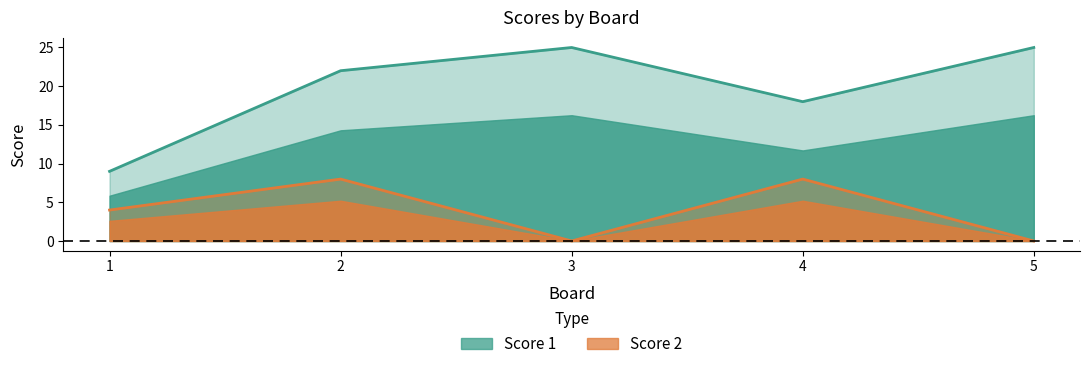

What is the value of the Score 2 point at the 4th from the left?

8